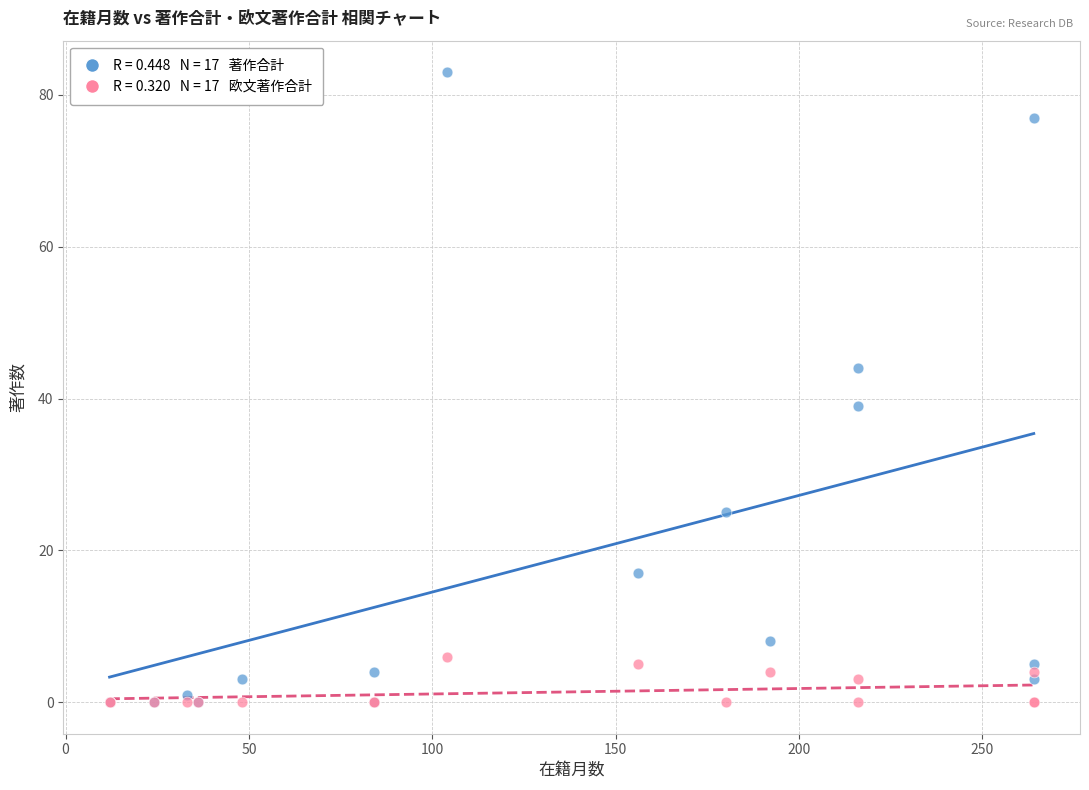

Across all series, what Y value is closest to 41?

39